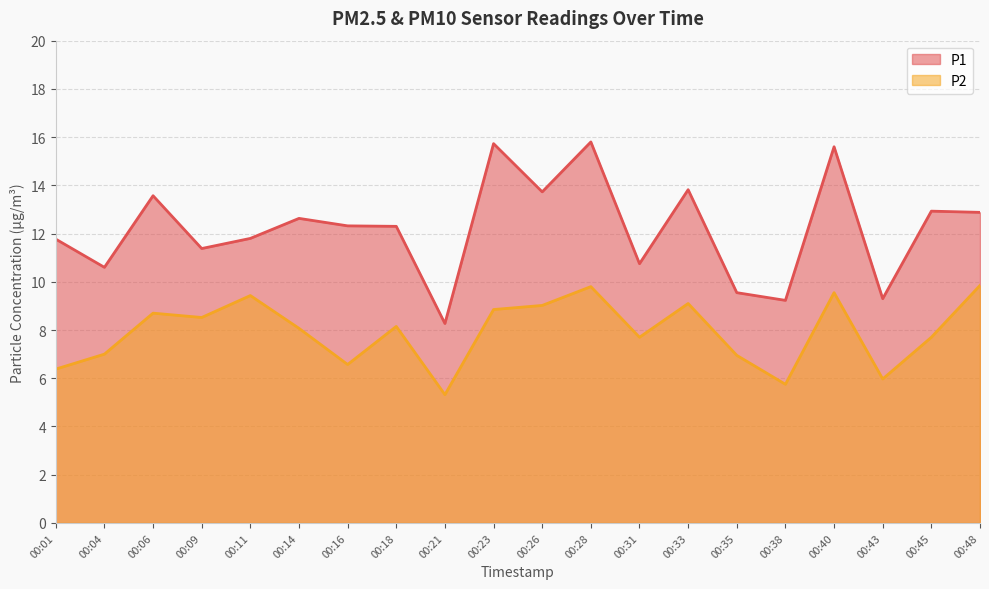

Reading left to right, list all the values displayed in this chart.

P1: 11.8	10.6	13.6	11.4	11.8	12.6	12.3	12.3	8.3	15.7	13.7	15.8	10.8	13.8	9.6	9.2	15.6	9.3	12.9	12.9
P2: 6.4	7.0	8.7	8.5	9.4	8.1	6.6	8.2	5.3	8.8	9.0	9.8	7.7	9.1	7.0	5.8	9.6	6.0	7.7	9.8